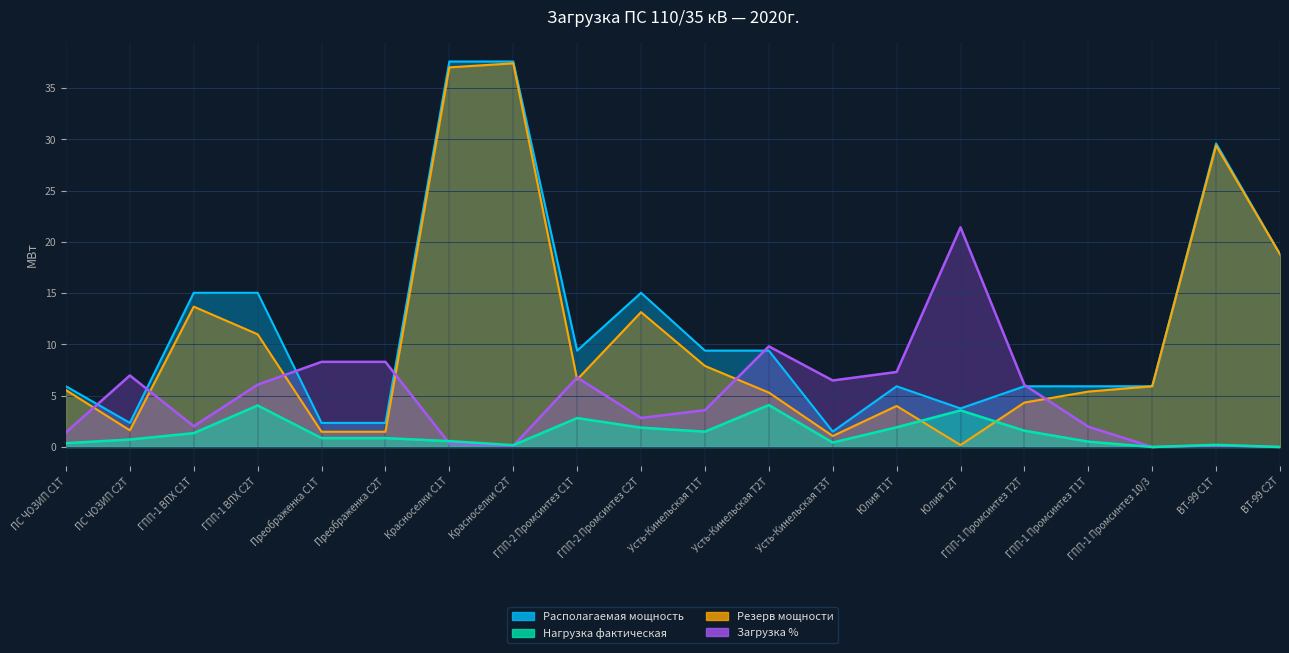

What are all the series names shown in the legend?

Нагрузка фактическая, Резерв мощности, Располагаемая мощность, Загрузка %